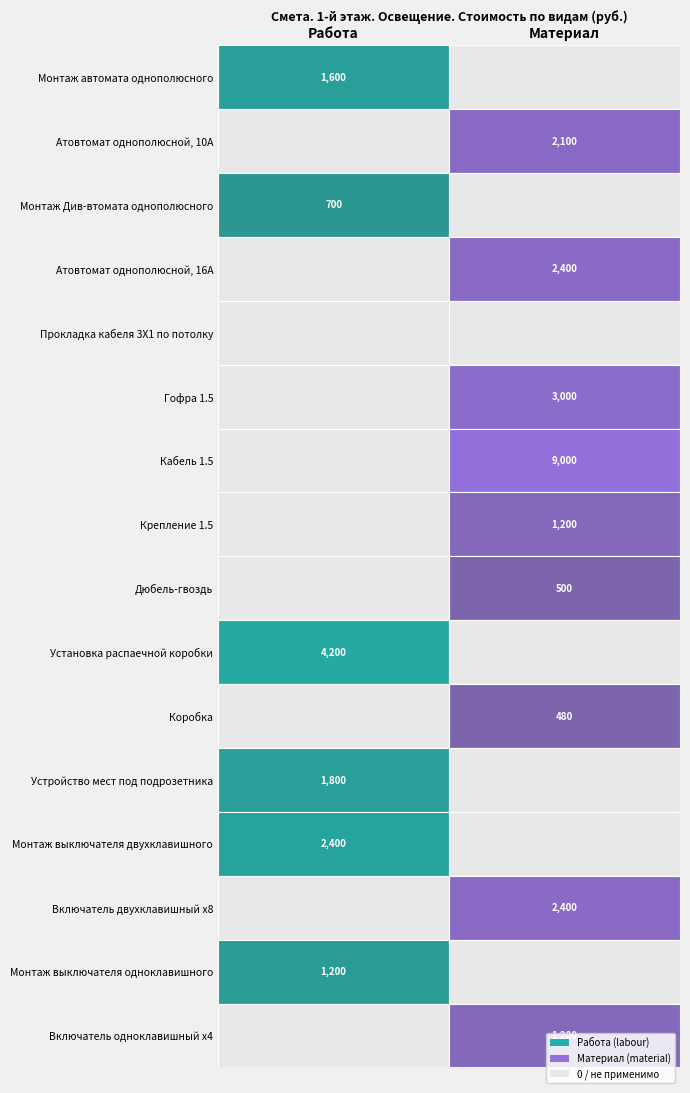

How many Атовтомат однополюсной, 16А values are between 0 and 2400?

2